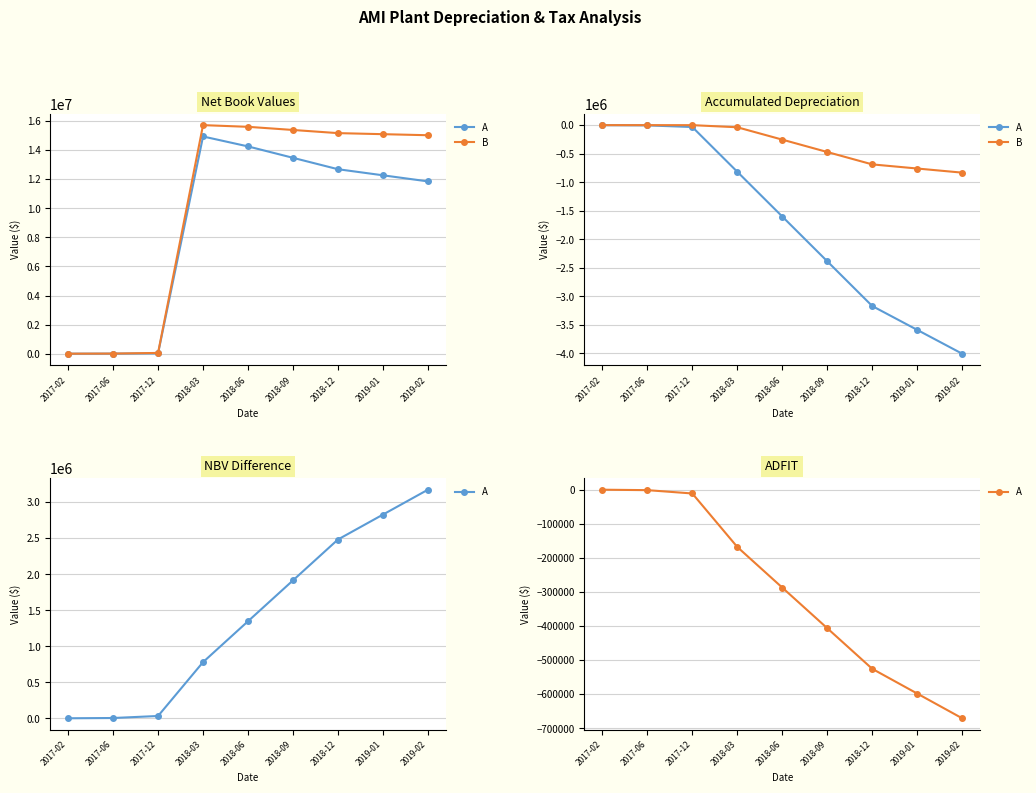

Which has a higher value, 2018-12 or 2018-03?

2018-03